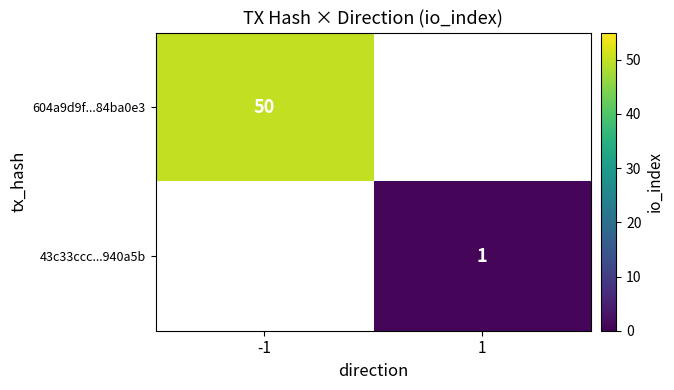

Is the value of 604a9d9f...84ba0e3 at -1 greater than the value of 43c33ccc...940a5b at 1?

Yes